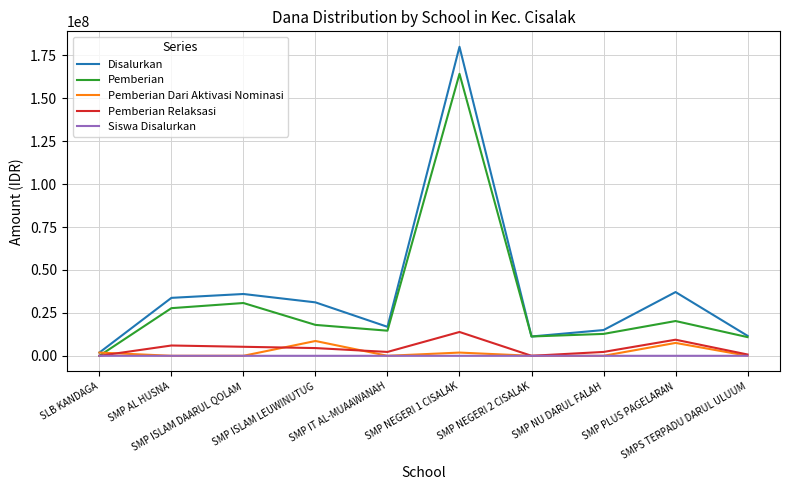

Between which two adjacent categories do Pemberian and Siswa Disalurkan first intersect?

SLB KANDAGA and SMP AL HUSNA